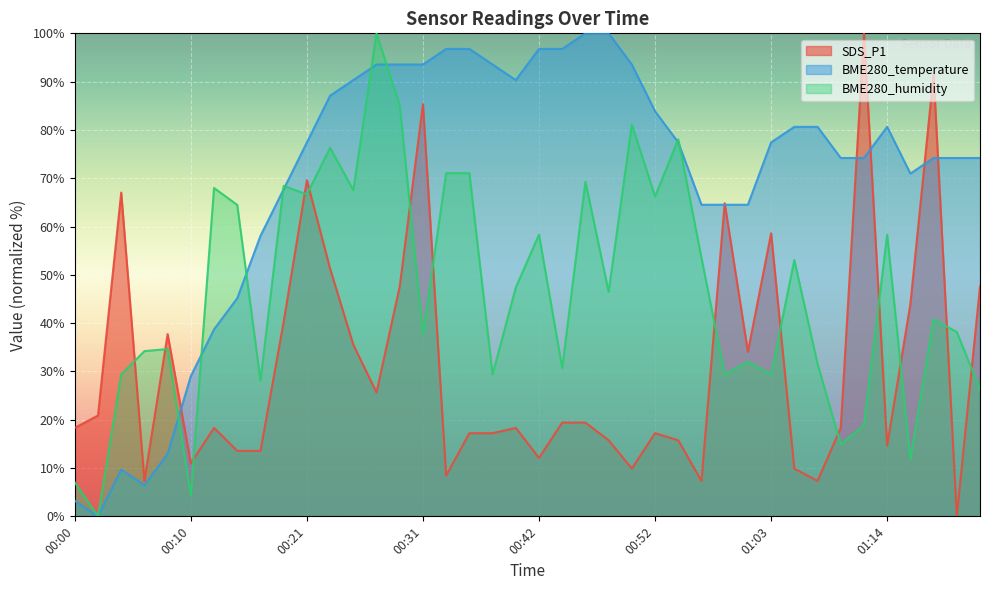

Reading right to left, what are all the values shown in this chart?

SDS_P1: 01:23=47.6	01:21=0.0	01:19=91.6	01:16=44.0	01:14=14.7	01:12=100.0	01:10=18.3	01:08=7.3	01:05=9.9	01:03=58.6	01:01=34.1	00:59=64.8	00:57=7.3	00:54=15.8	00:52=17.2	00:50=9.9	00:48=15.8	00:46=19.4	00:44=19.4	00:42=12.1	00:40=18.3	00:38=17.2	00:35=17.2	00:33=8.4	00:31=85.3	00:29=47.6	00:27=25.6	00:25=35.5	00:23=51.3	00:21=69.6	00:19=40.3	00:17=13.6	00:15=13.6	00:13=18.3	00:10=11.0	00:08=37.7	00:06=7.3	00:04=67.0	00:02=20.9	00:00=18.3
BME280_temperature: 01:23=74.2	01:21=74.2	01:19=74.2	01:16=71.0	01:14=80.6	01:12=74.2	01:10=74.2	01:08=80.6	01:05=80.6	01:03=77.4	01:01=64.5	00:59=64.5	00:57=64.5	00:54=77.4	00:52=83.9	00:50=93.5	00:48=100.0	00:46=100.0	00:44=96.8	00:42=96.8	00:40=90.3	00:38=93.5	00:35=96.8	00:33=96.8	00:31=93.5	00:29=93.5	00:27=93.5	00:25=90.3	00:23=87.1	00:21=77.4	00:19=67.7	00:17=58.1	00:15=45.2	00:13=38.7	00:10=29.0	00:08=12.9	00:06=6.5	00:04=9.7	00:02=0.0	00:00=3.2
BME280_humidity: 01:23=26.3	01:21=38.2	01:19=40.8	01:16=11.8	01:14=58.3	01:12=18.9	01:10=14.9	01:08=31.6	01:05=53.1	01:03=29.4	01:01=32.0	00:59=29.4	00:57=53.5	00:54=78.1	00:52=66.2	00:50=81.1	00:48=46.5	00:46=69.3	00:44=30.7	00:42=58.3	00:40=47.4	00:38=29.4	00:35=71.1	00:33=71.1	00:31=37.7	00:29=85.1	00:27=100.0	00:25=67.5	00:23=76.3	00:21=66.7	00:19=68.4	00:17=28.1	00:15=64.5	00:13=68.0	00:10=4.4	00:08=34.6	00:06=34.2	00:04=29.4	00:02=0.0	00:00=7.0